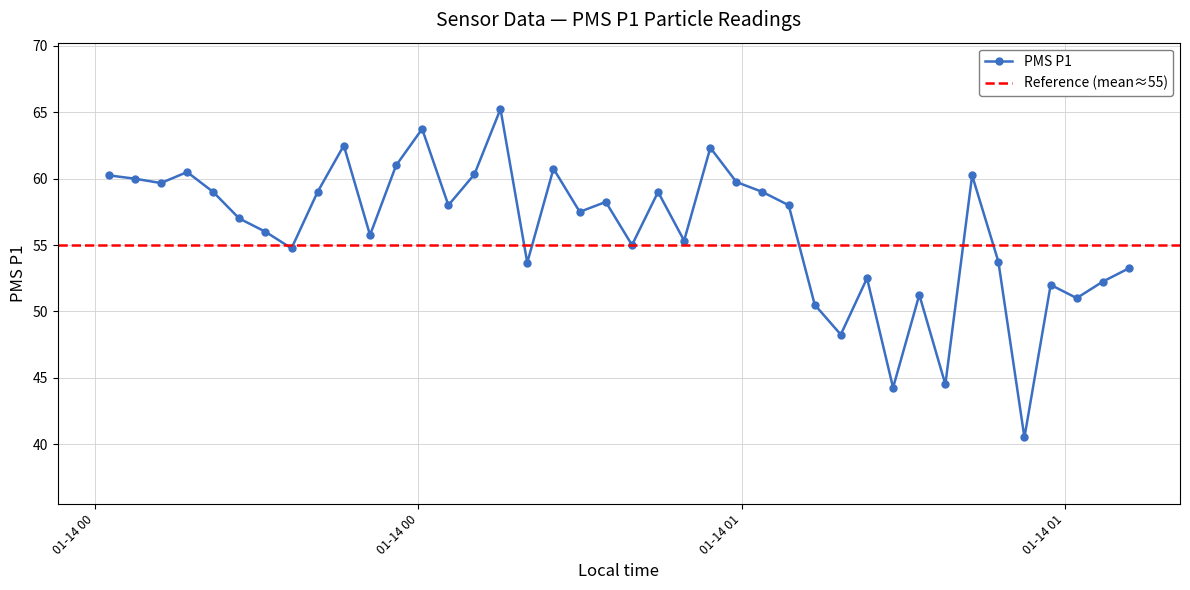

What is the difference between the second highest and minimum values?

23.2